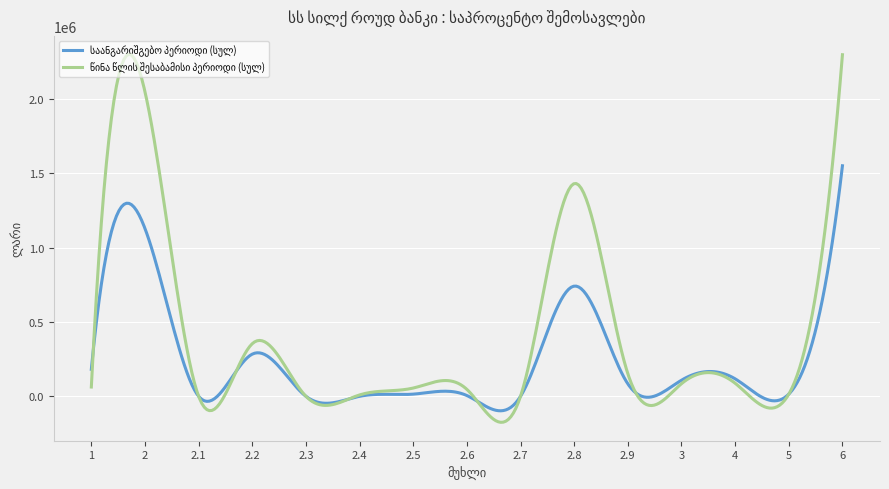

What is the smallest value displayed?

-175073.3